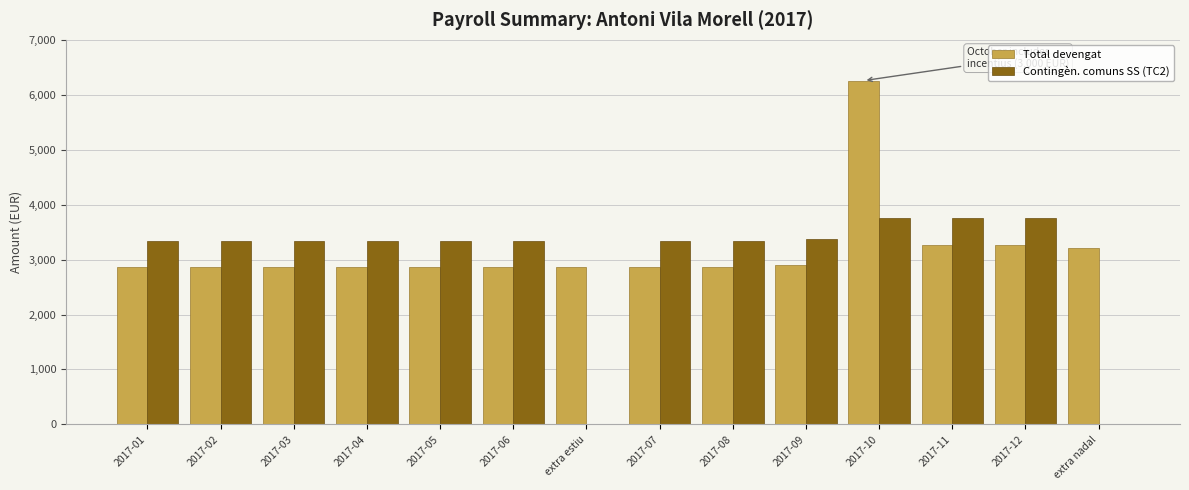

Which series has the widest spread of values?

Contingèn. comuns SS (TC2)